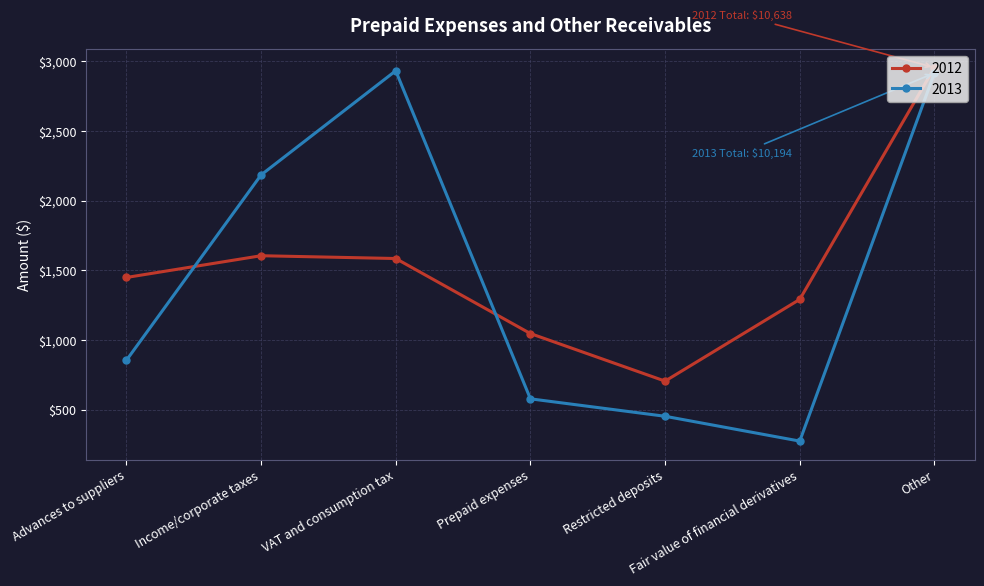

What is the sum of the 2013 values at Restricted deposits and Income/corporate taxes?

2638